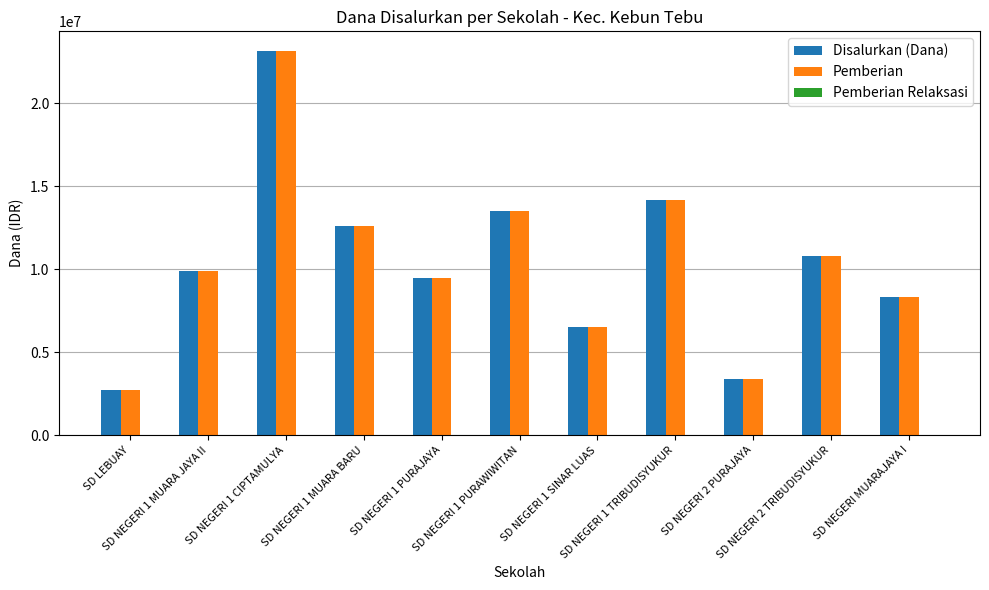

Rank the categories by Disalurkan (Dana) value from lowest to highest.

SD LEBUAY, SD NEGERI 2 PURAJAYA, SD NEGERI 1 SINAR LUAS, SD NEGERI MUARAJAYA I, SD NEGERI 1 PURAJAYA, SD NEGERI 1 MUARA JAYA II, SD NEGERI 2 TRIBUDISYUKUR, SD NEGERI 1 MUARA BARU, SD NEGERI 1 PURAWIWITAN, SD NEGERI 1 TRIBUDISYUKUR, SD NEGERI 1 CIPTAMULYA